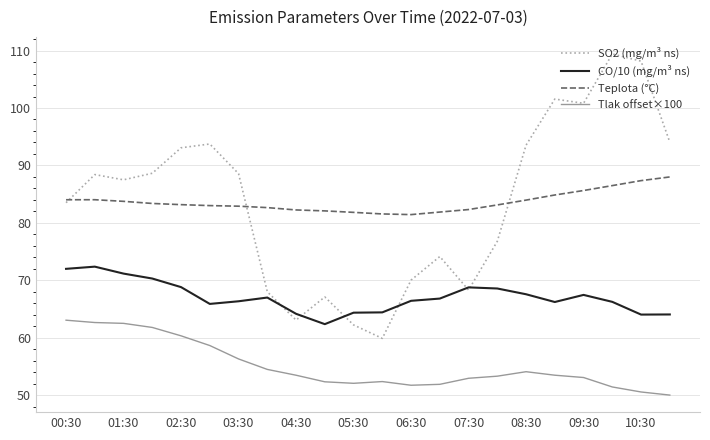

Which series has the largest range (max minus min)?

SO2 (mg/m³ ns)